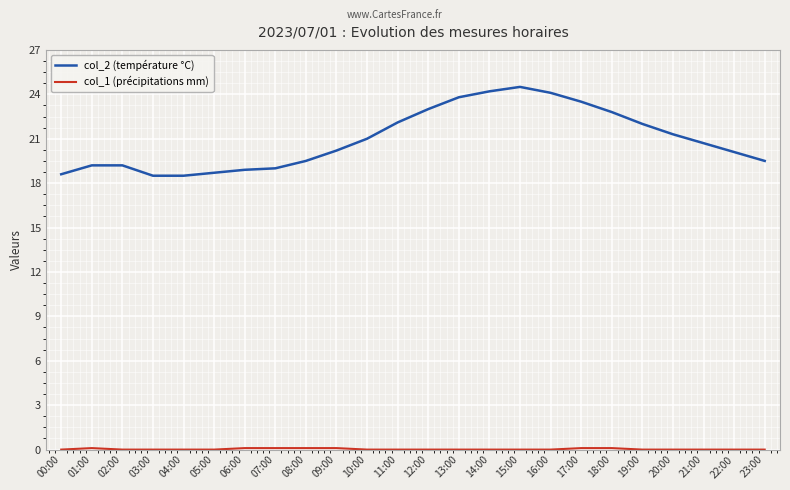

Which series has the largest range (max minus min)?

col_2 (température °C)